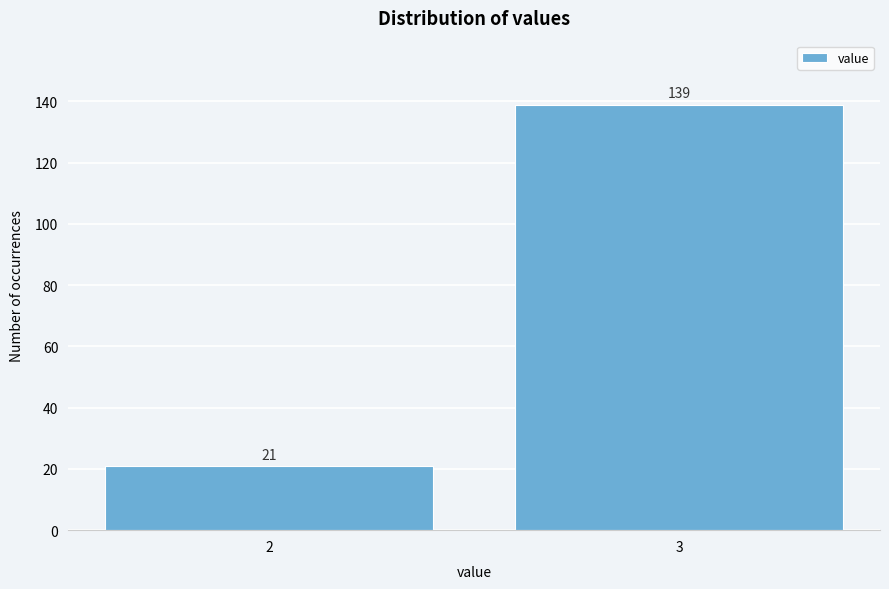

Reading left to right, list all the values displayed in this chart.

2=21	3=139